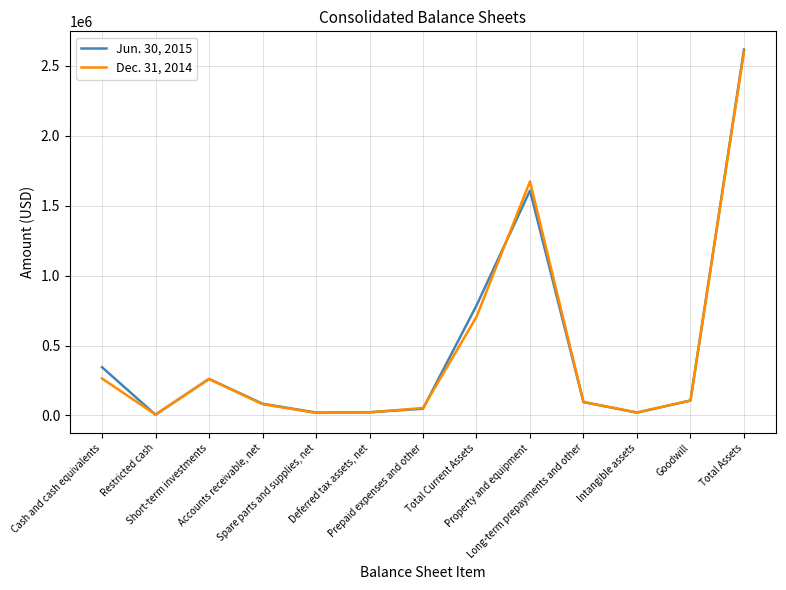

Rank the categories by Dec. 31, 2014 value from highest to lowest.

Total Assets, Property and equipment, Total Current Assets, Cash and cash equivalents, Short-term investments, Goodwill, Long-term prepayments and other, Accounts receivable, net, Prepaid expenses and other, Deferred tax assets, net, Intangible assets, Spare parts and supplies, net, Restricted cash